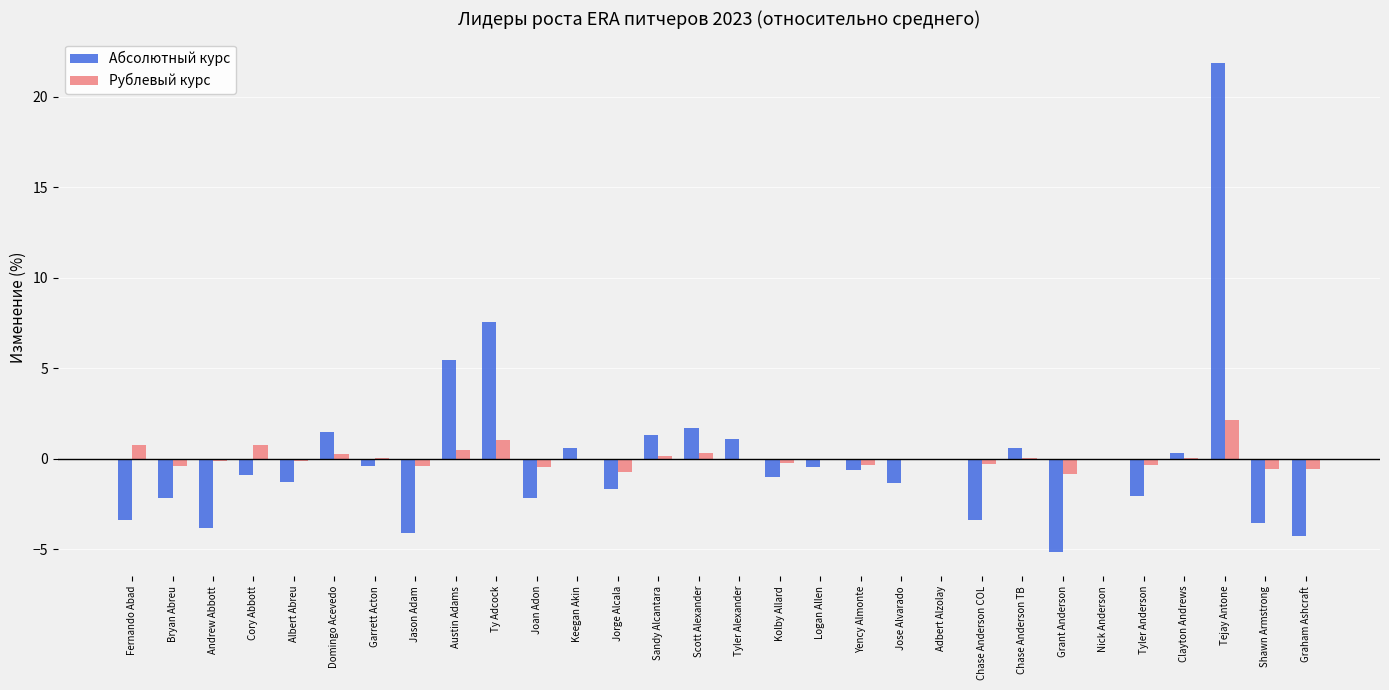

Which label corresponds to the largest value in the chart?

Tejay Antone